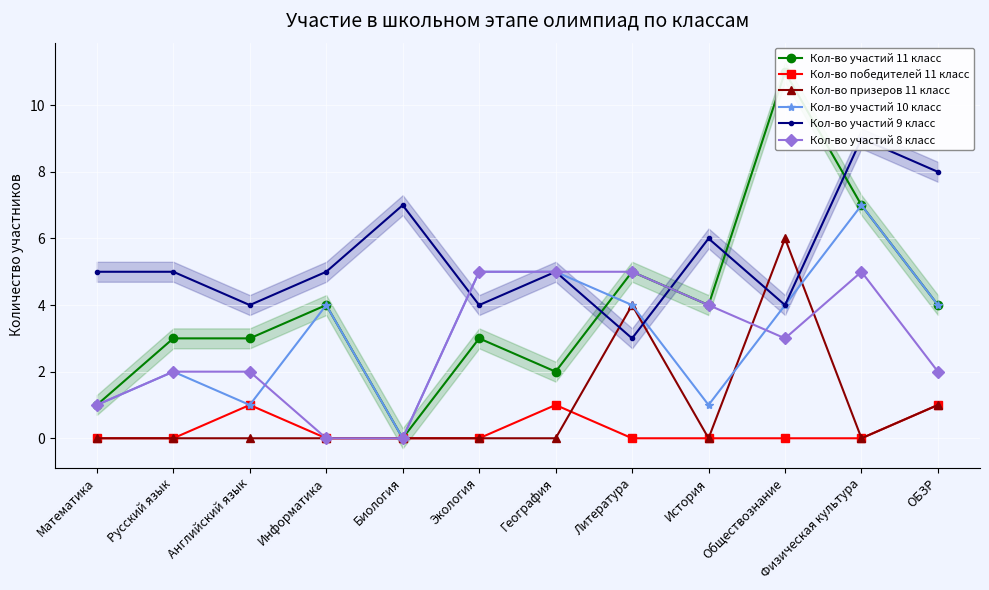

Which series has the largest range (max minus min)?

Кол-во участий 11 класс